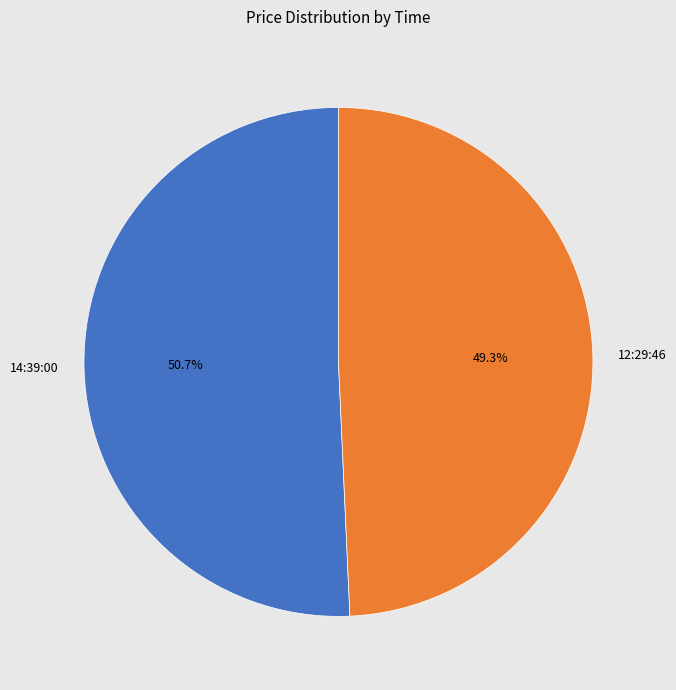

How many slices are in this pie chart?

2